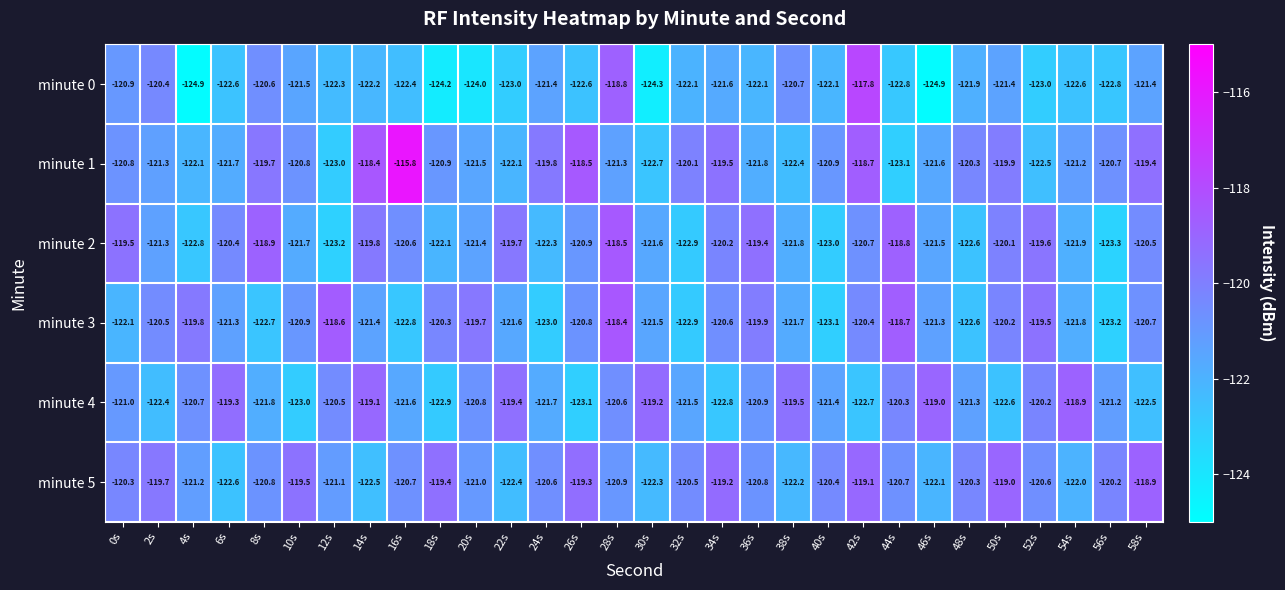

Rank the series at 8s from highest to lowest value.

minute 2, minute 1, minute 0, minute 5, minute 4, minute 3